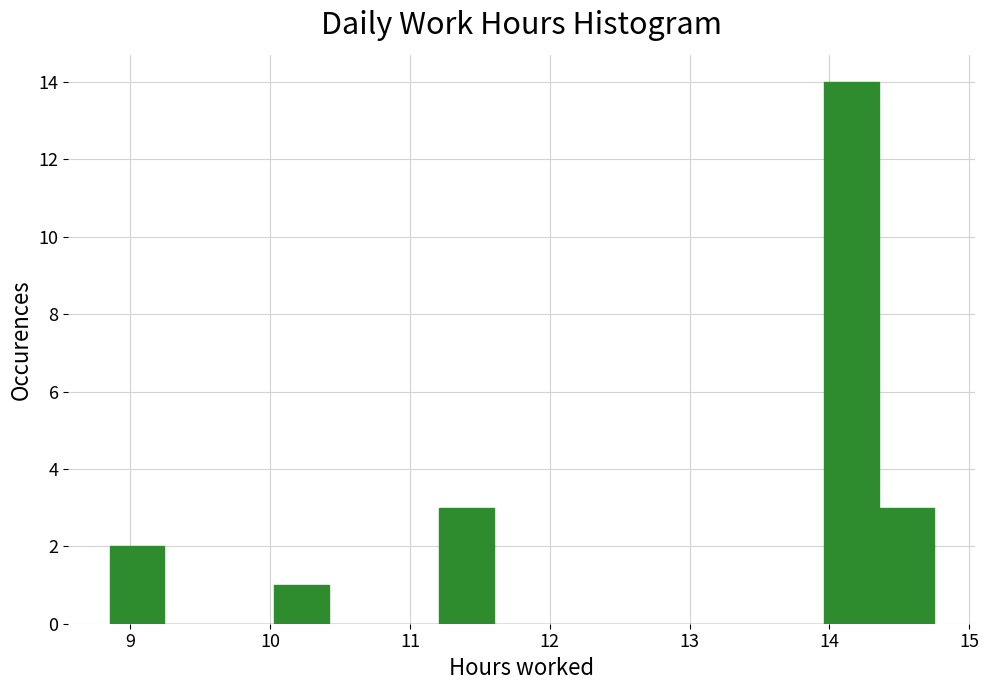

Read against the x-axis, roughly where is the centre of the tallest bar?

14.2